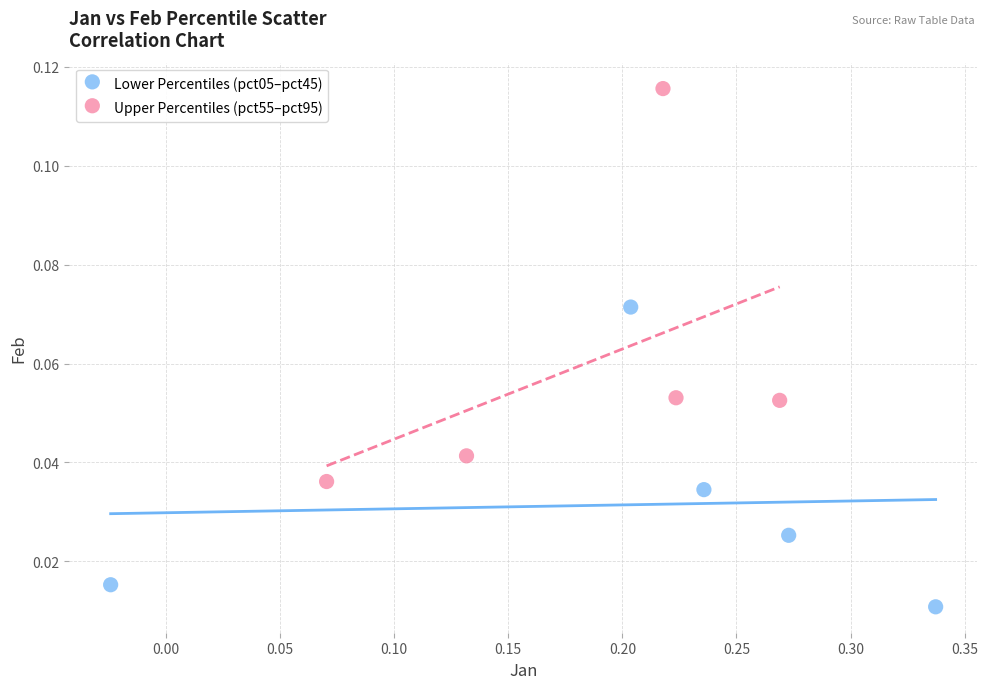

Which series has the largest Y range (max minus min)?

Upper Percentiles (pct55–pct95)